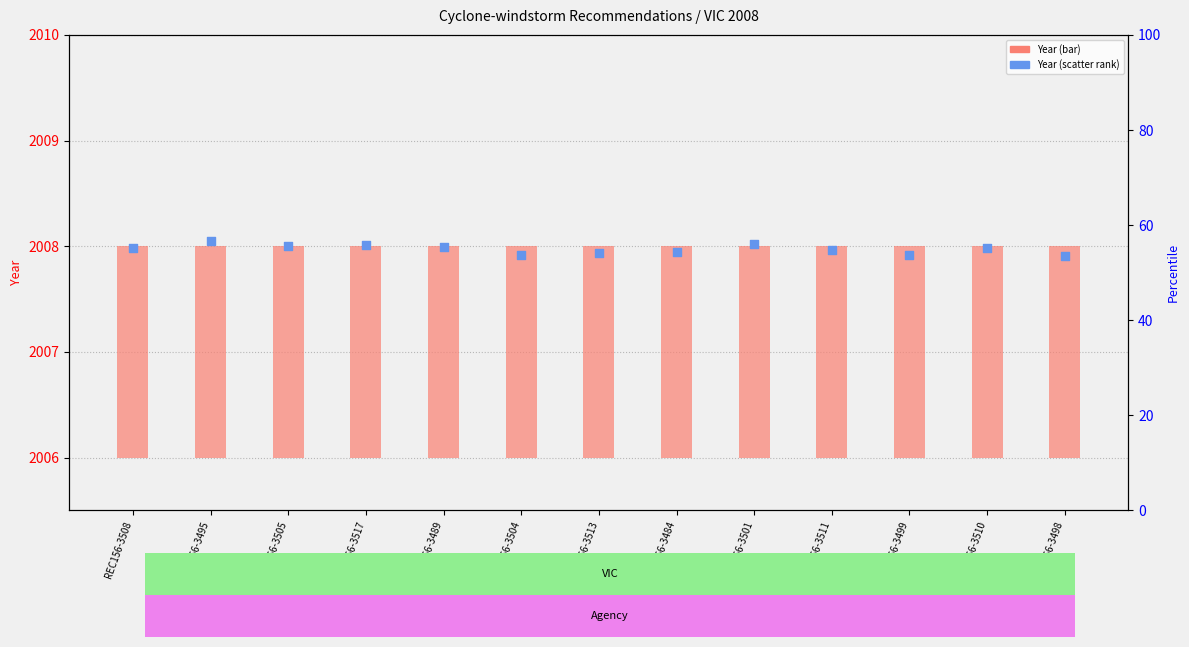

Which series reaches the minimum Y coordinate?

Year